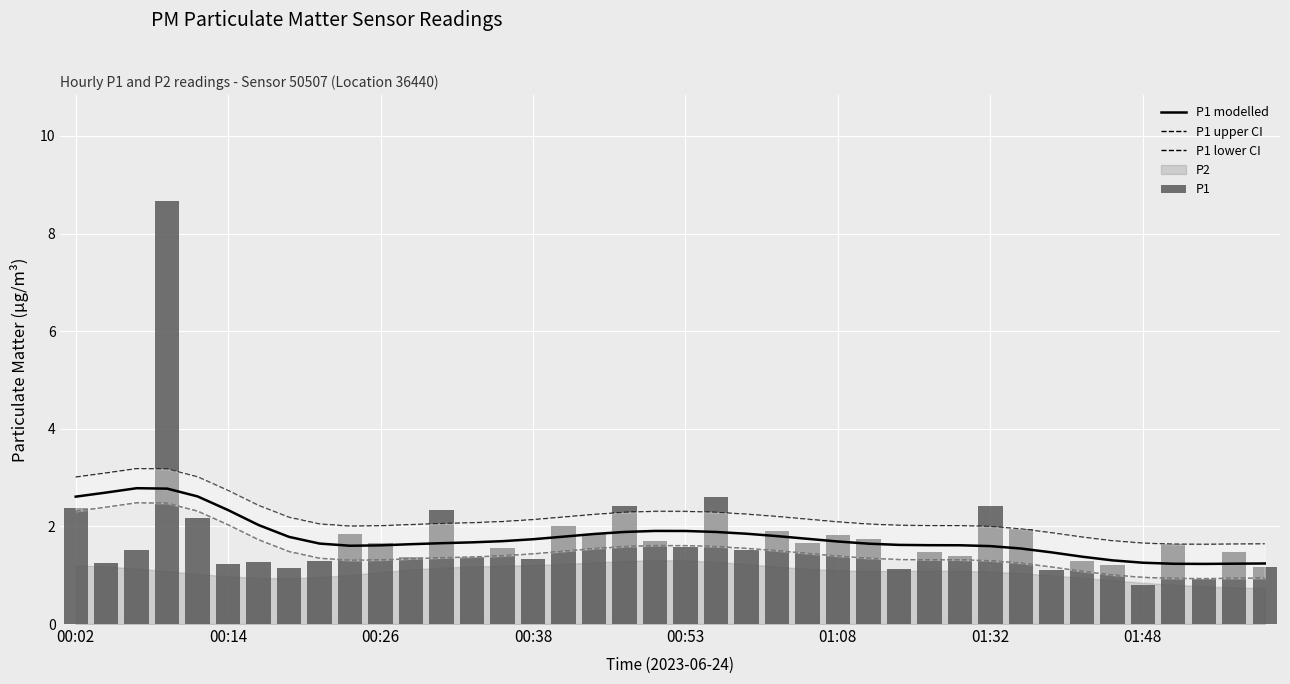

Is it true that P1 upper CI equals 3.5 at 01:32?

False